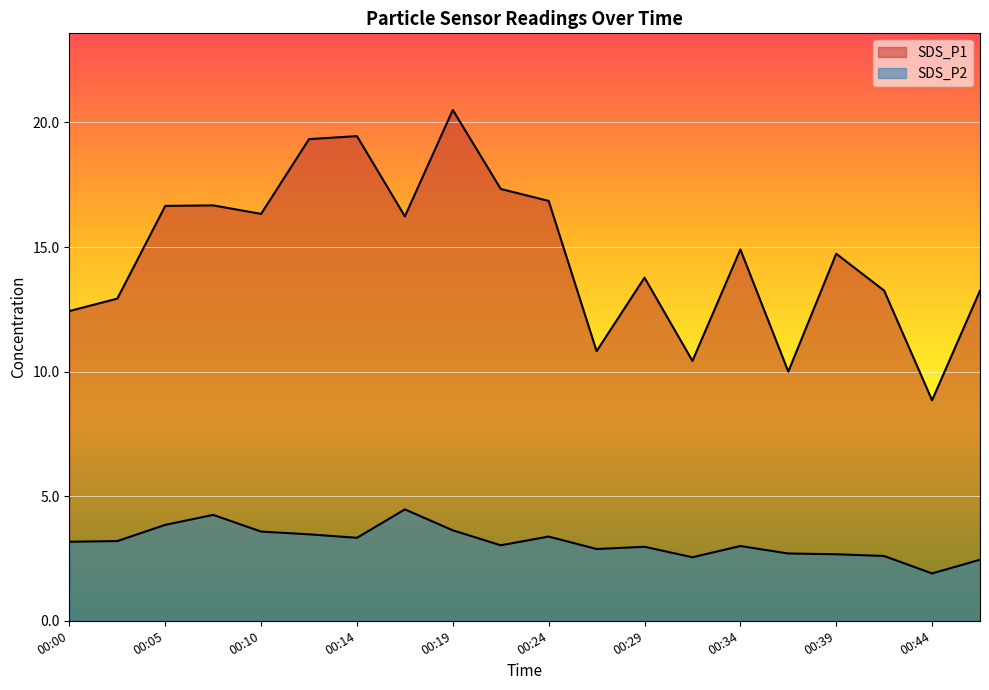

What is the value of the SDS_P1 point at the 17th from the left?

14.7